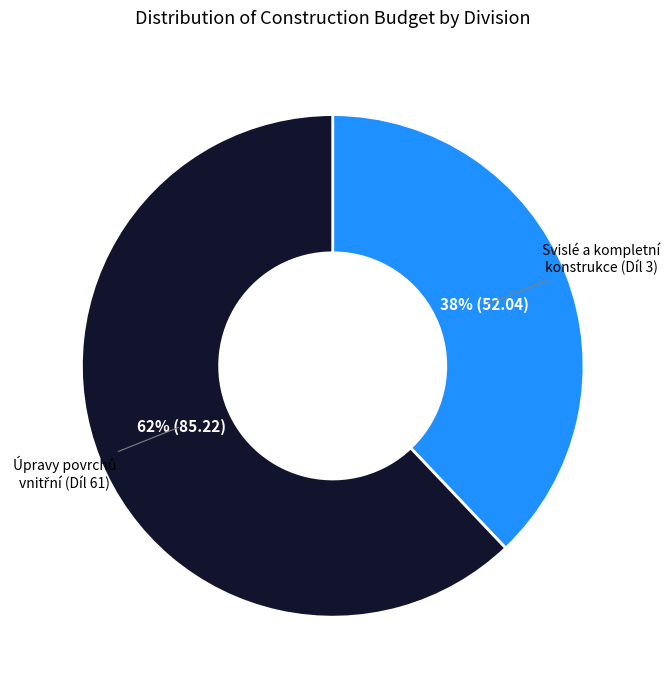

Which category has the smallest portion of the pie?

Svislé a kompletní konstrukce (Díl 3)